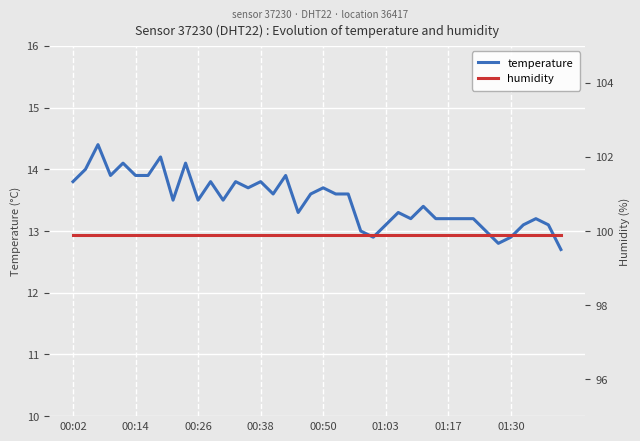

What is the minimum value for temperature?

12.7